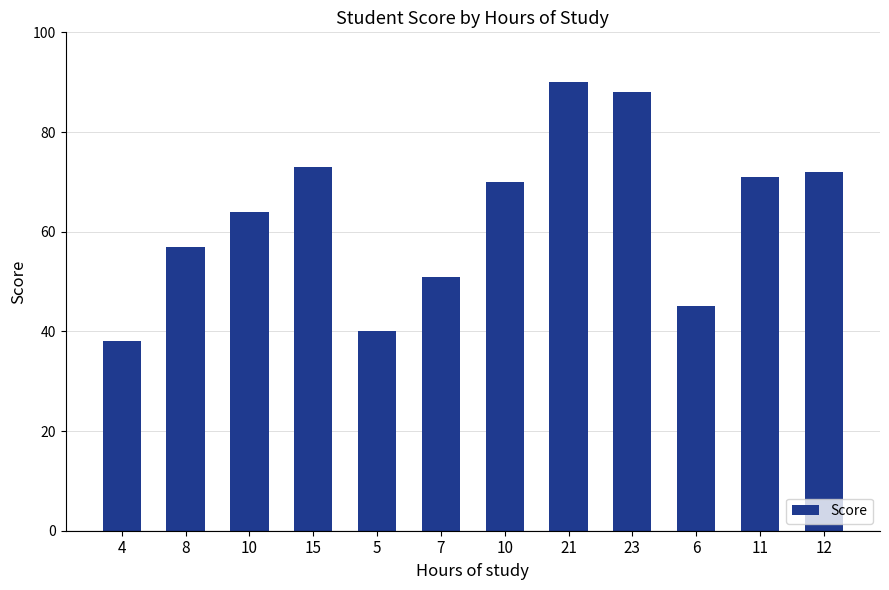

How many categories are shown in the chart?

12